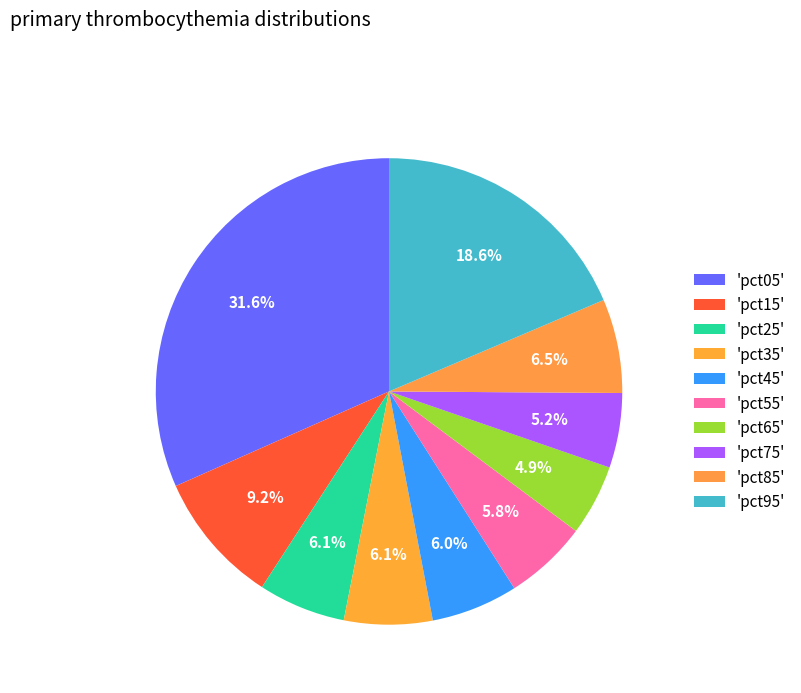

How many slices are in this pie chart?

10